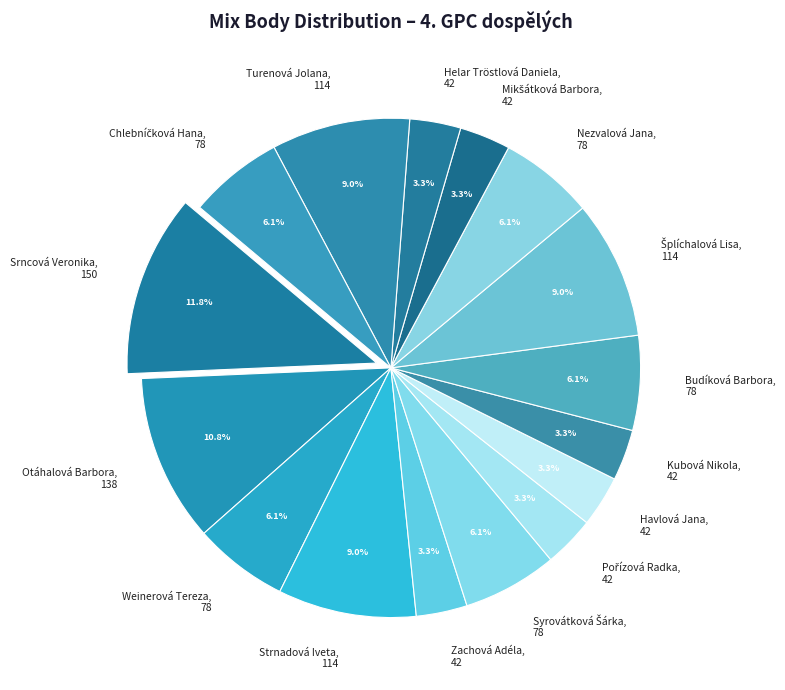

How many segments does this pie chart have?

16